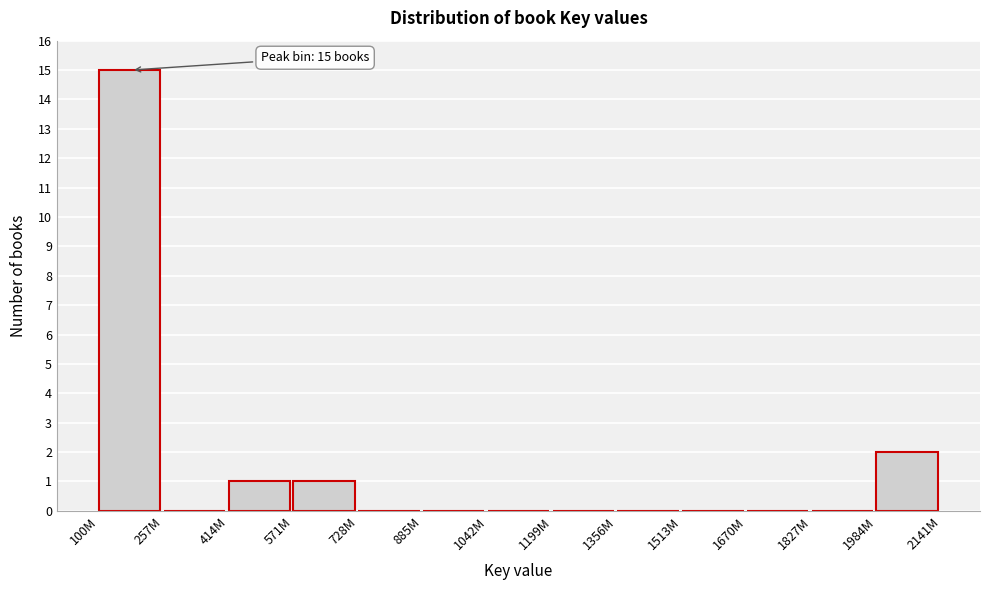

Reading left to right, list all the values displayed in this chart.

100M=15	257M=0	414M=1	571M=1	728M=0	885M=0	1042M=0	1199M=0	1356M=0	1513M=0	1670M=0	1827M=0	1984M=2